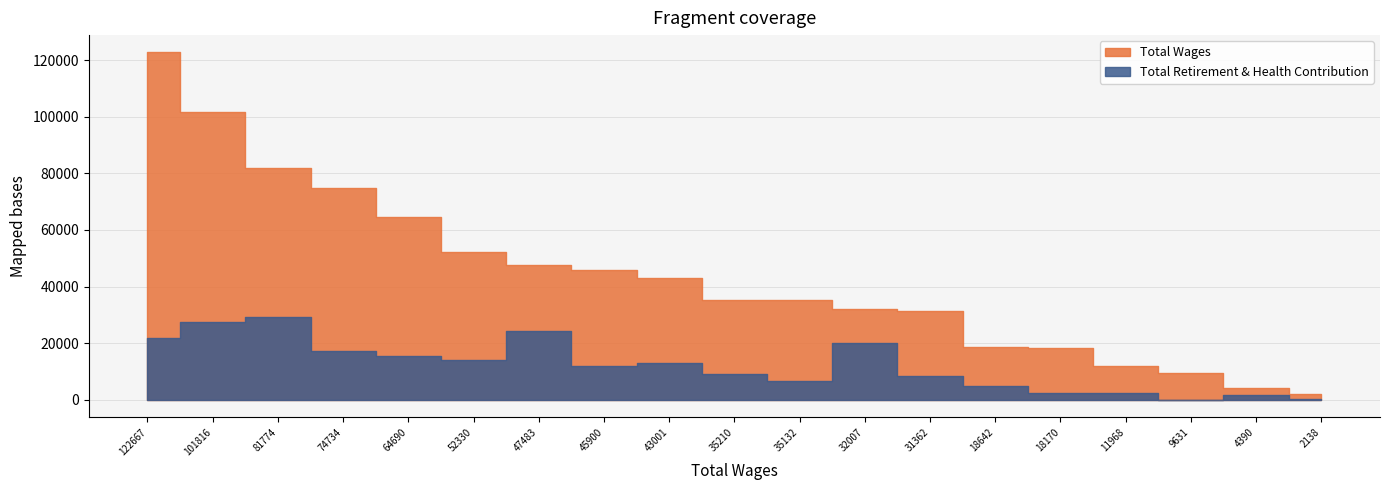

What is the difference between the maximum and minimum values in the Total Retirement & Health Contribution series?

29150